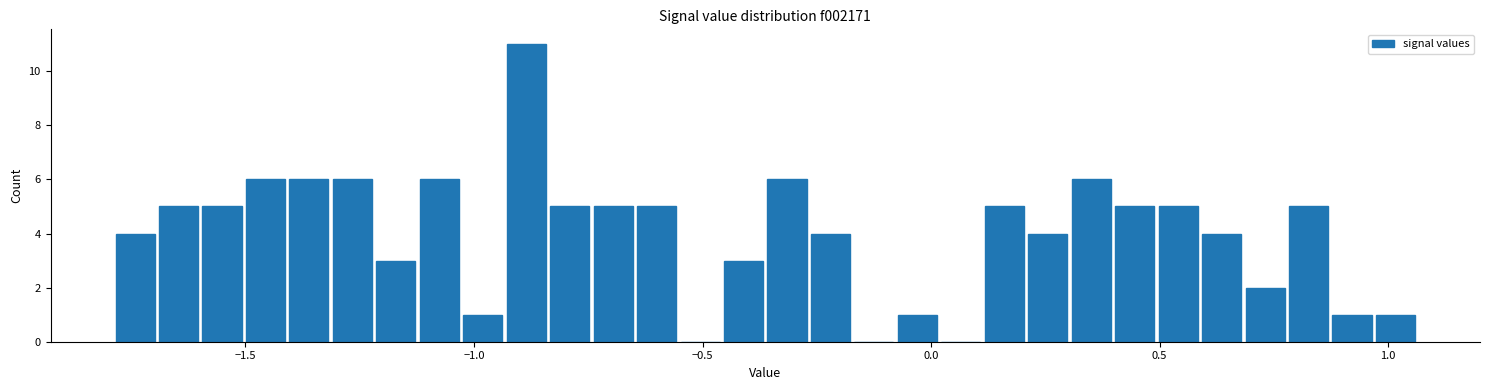

Around what value on the x-axis is the tallest bar? Give the approximate position of its centre, as read against the axis.

-0.90